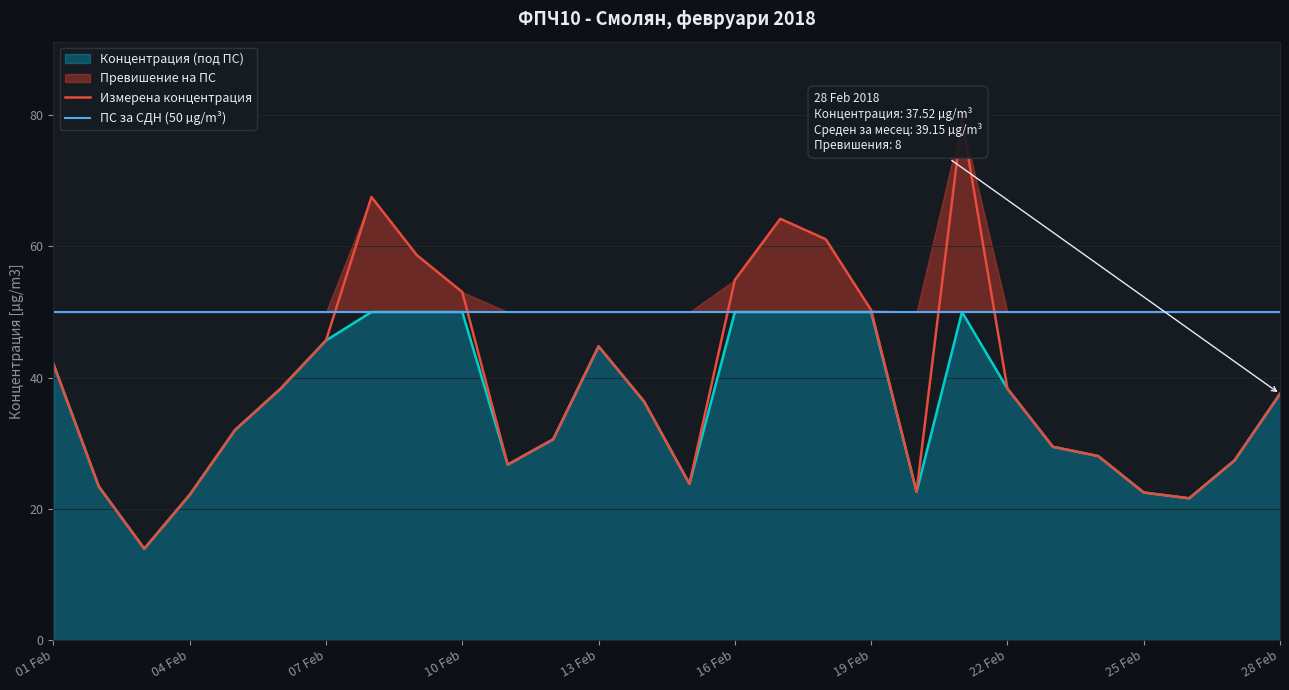

What is the highest value of the Измерена концентрация series?

79.3